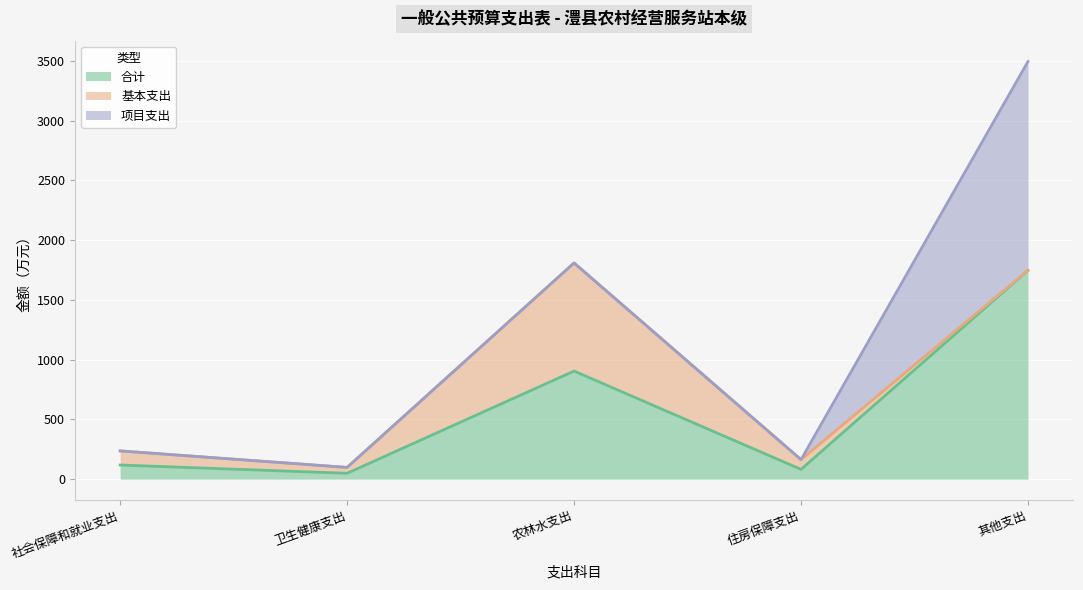

What position from the right is 住房保障支出?

2